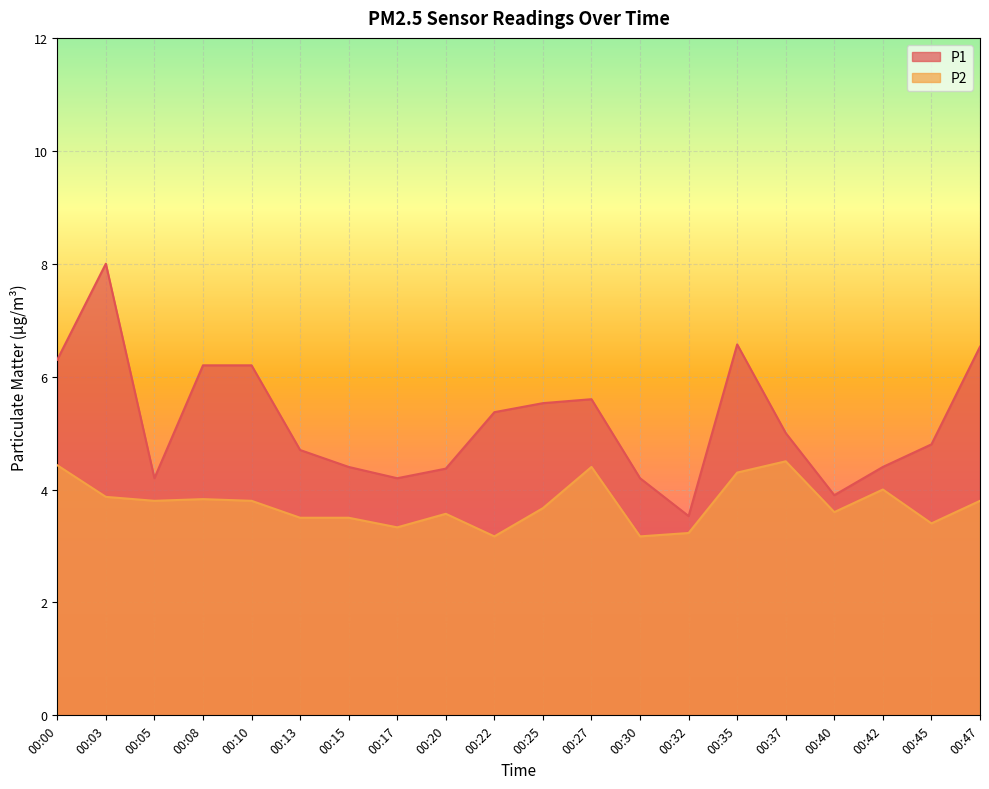

True or false: P1 and P2 intersect in this chart.

False